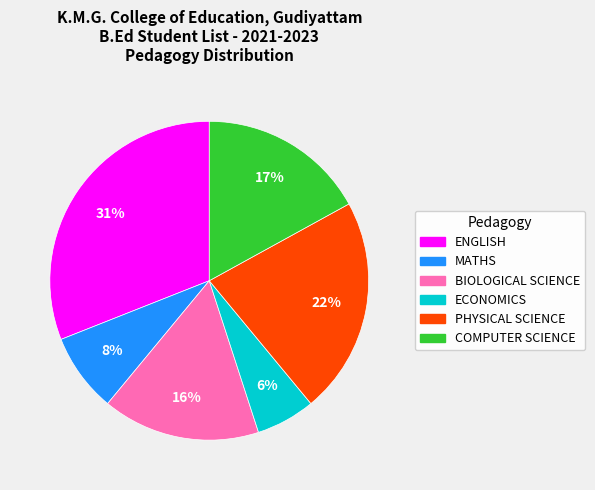

The MATHS slice represents 8% of the pie. True or false?

True